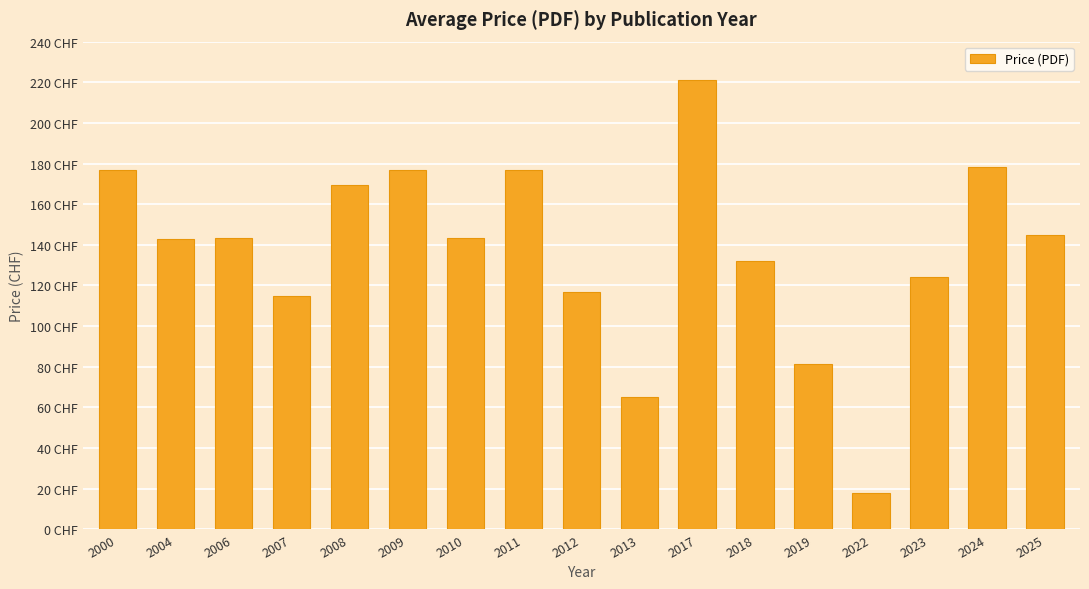

Are the bars horizontal?

No